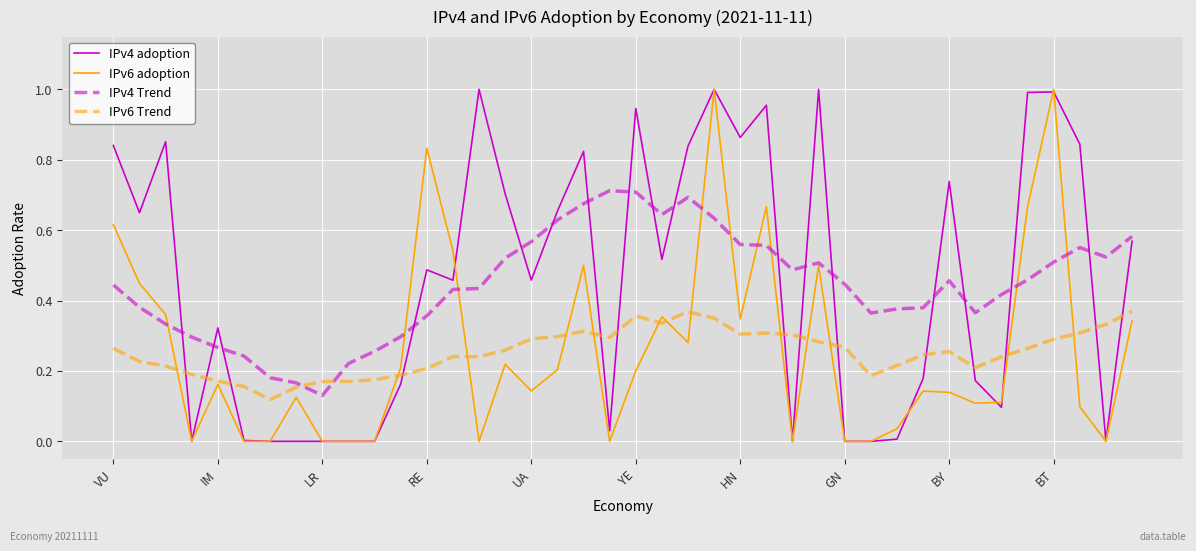

How many times do IPv6 Trend and IPv4 Trend cross each other?

2